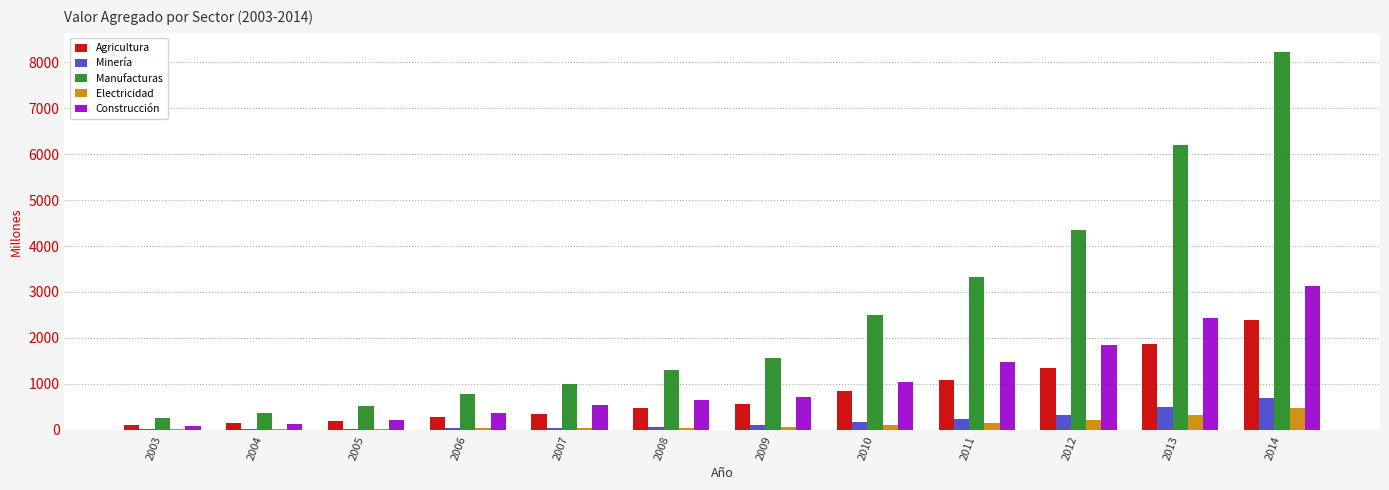

Where is Construcción nearest to the value 1603?

2011